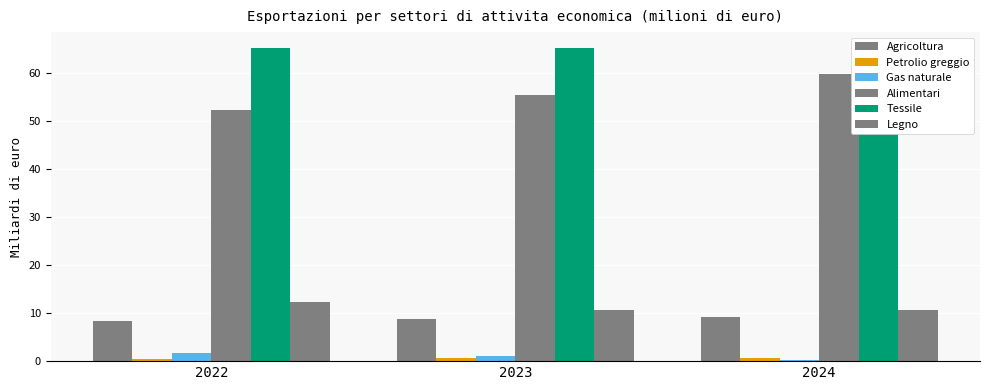

True or false: Agricoltura has a value of 8.4 at 2022.

True